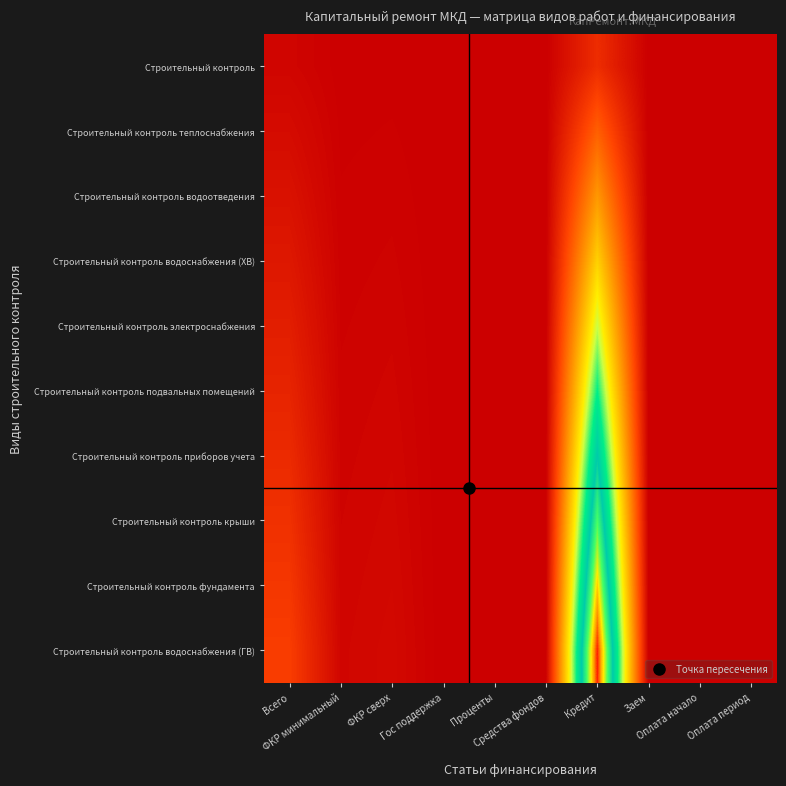

Between Гос поддержка and Кредит, which series saw the biggest shift?

Строительный контроль водоснабжения (ГВ)